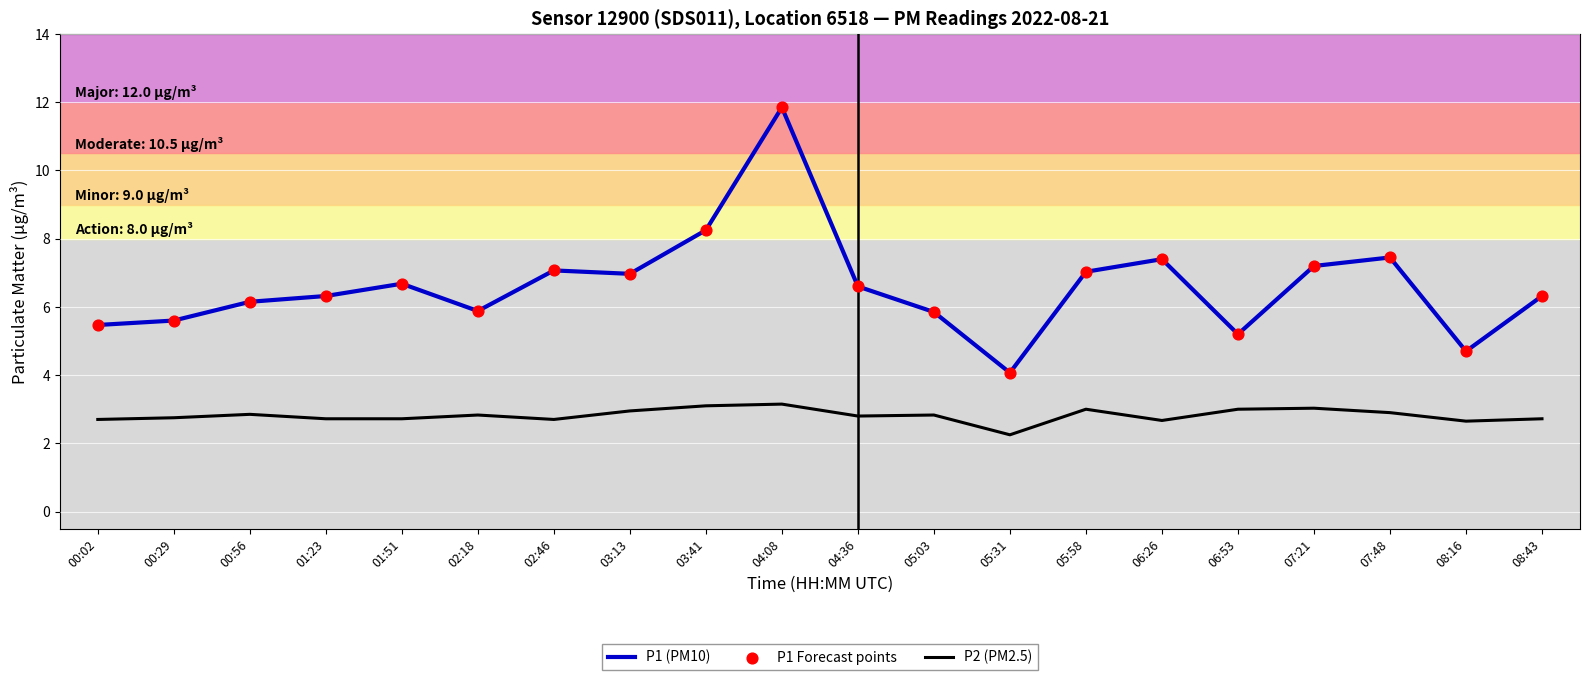

Which series changed the most between 04:36 and 08:16?

P1 (PM10)